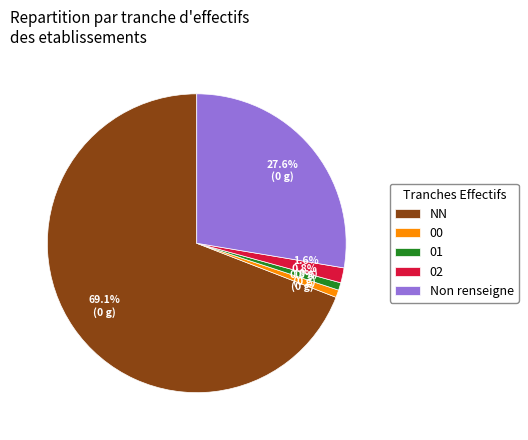

What is the ratio of the value at 00 to the value at 02?

0.5